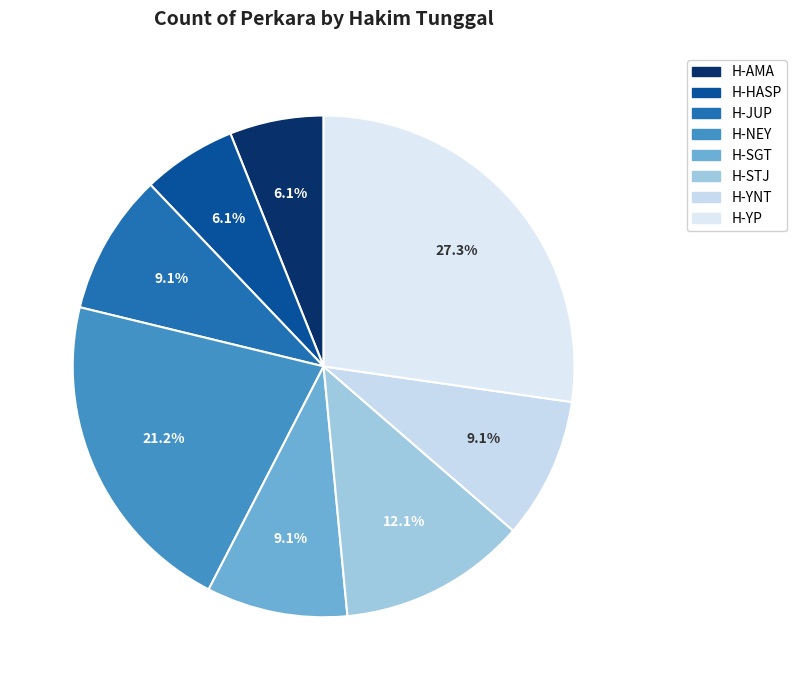

Does H-YP represent more than half of the total?

No